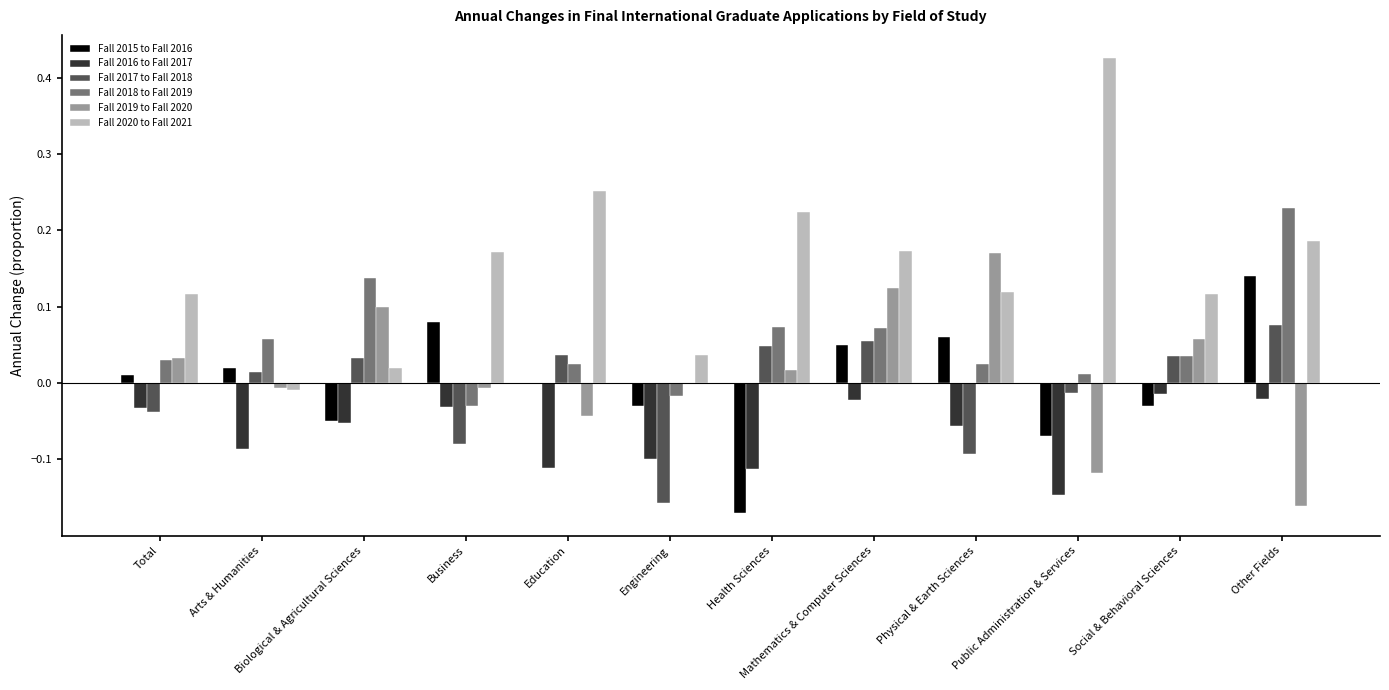

Which category has the highest value across all series?

Public Administration & Services